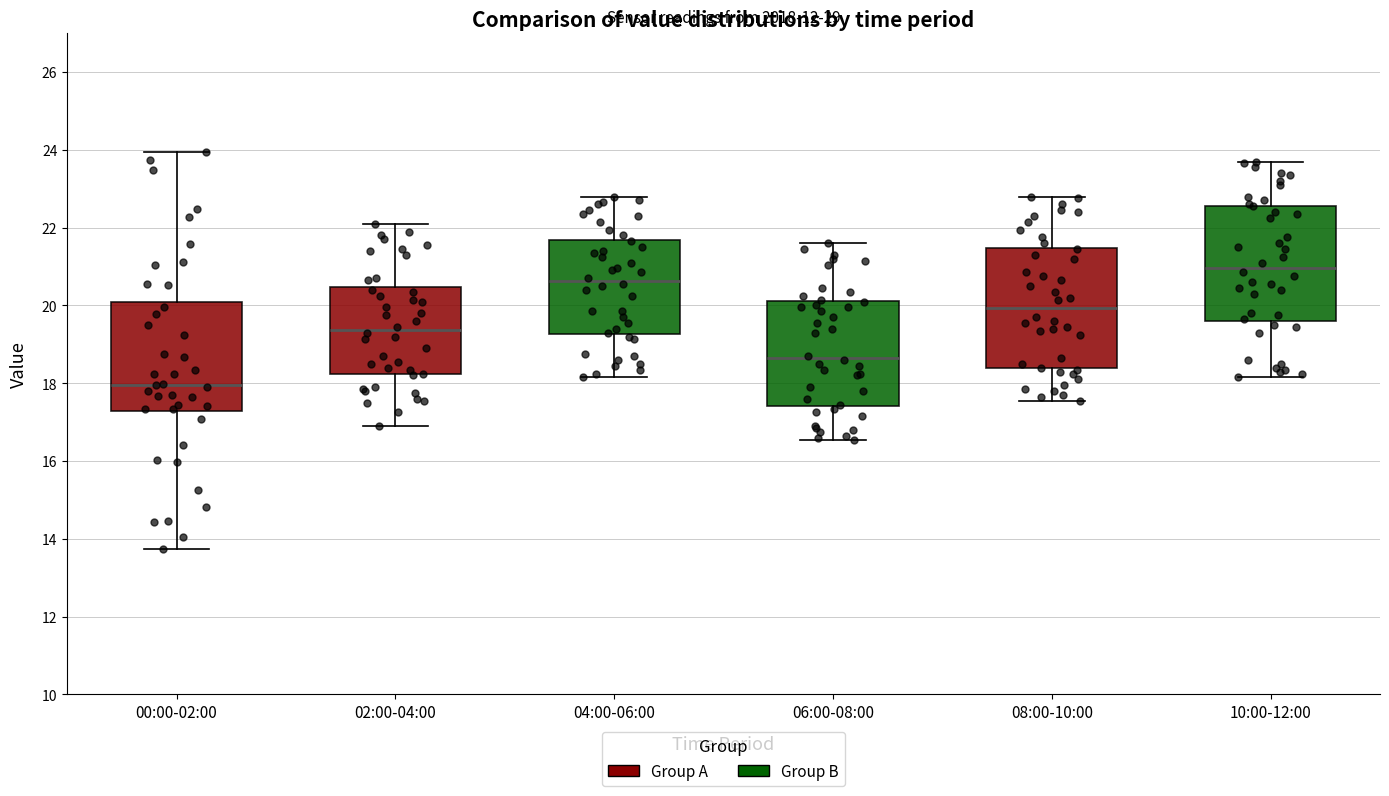

Which box's median line is the highest?

10:00-12:00